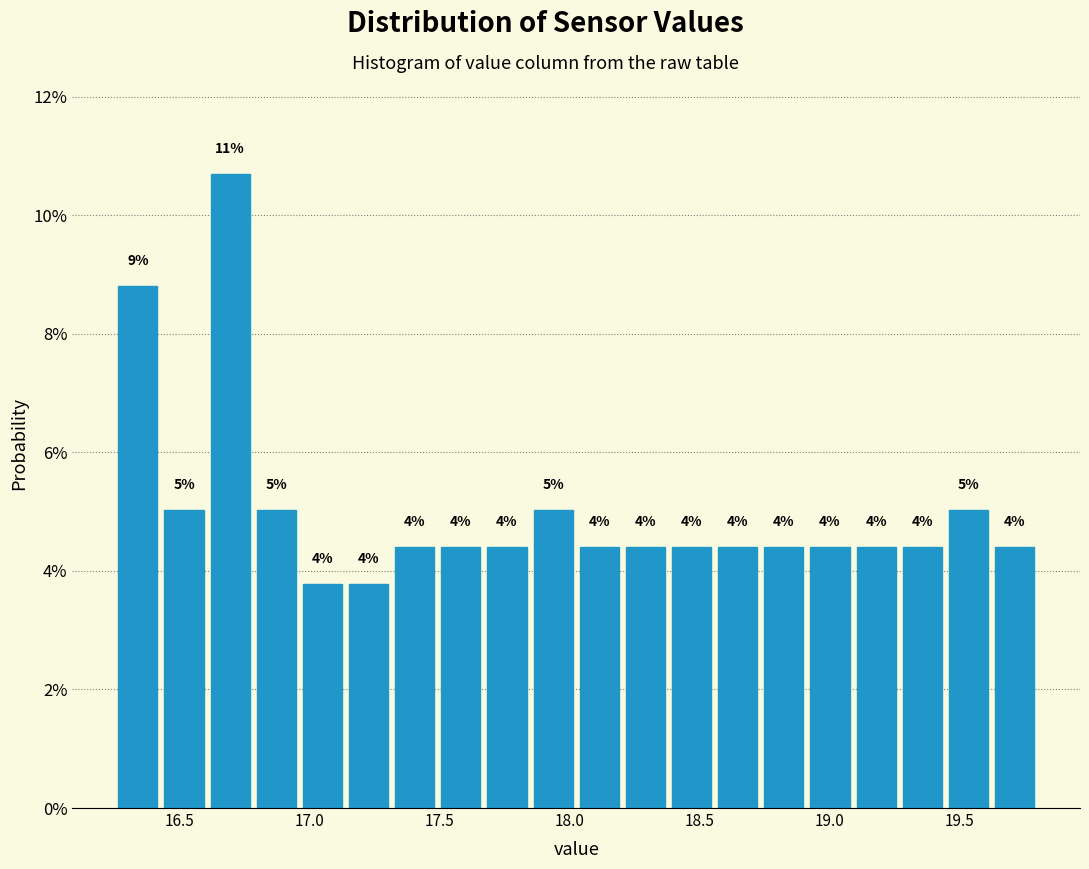

Read against the x-axis, roughly where is the centre of the tallest bar?

16.70